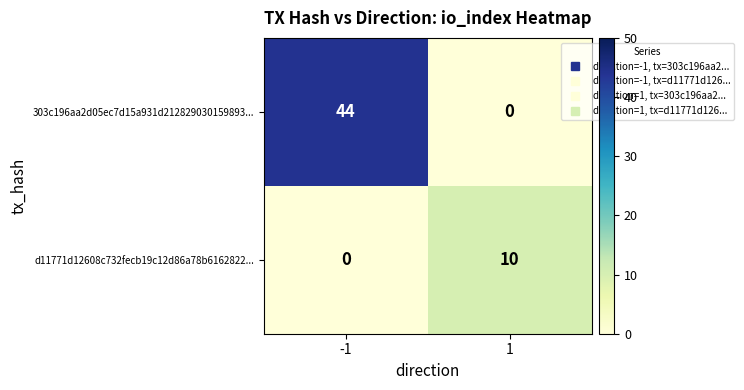

Which series changed the most between -1 and 1?

303c196aa2d05ec7d15a931d212829030159893...